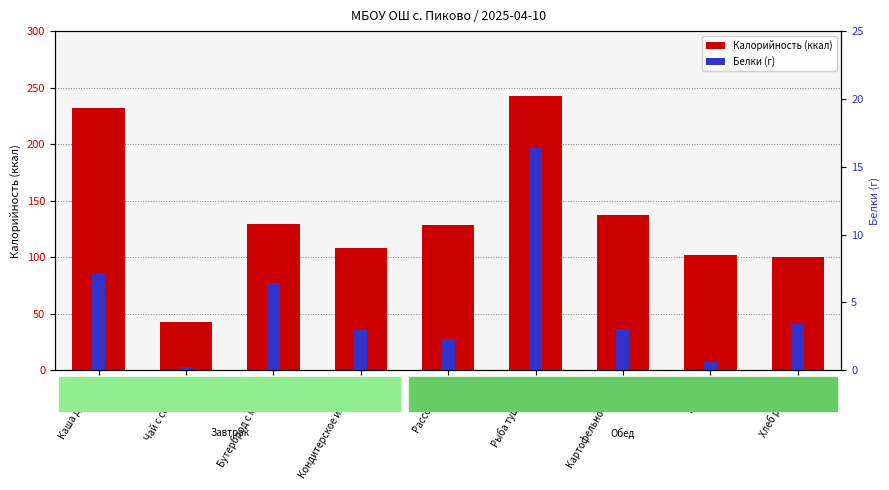

How many values in the Калорийность series are below 128?

4